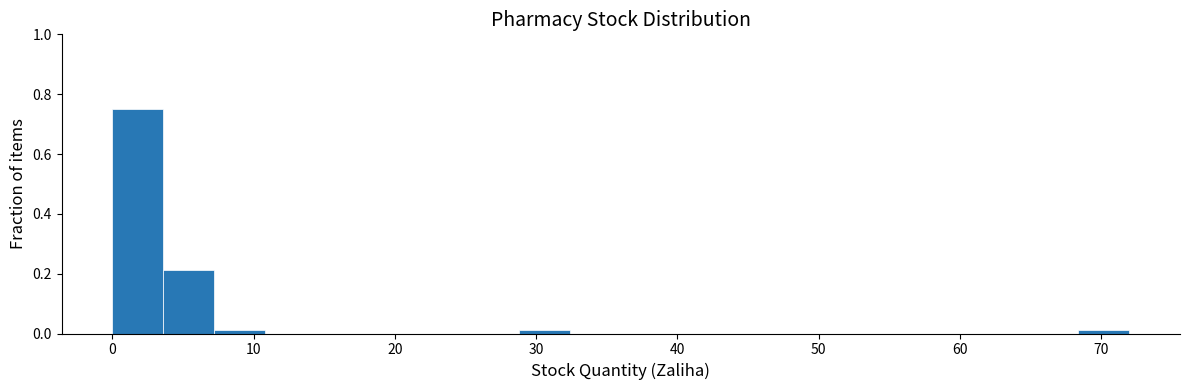

Around what value on the x-axis is the tallest bar? Give the approximate position of its centre, as read against the axis.

2